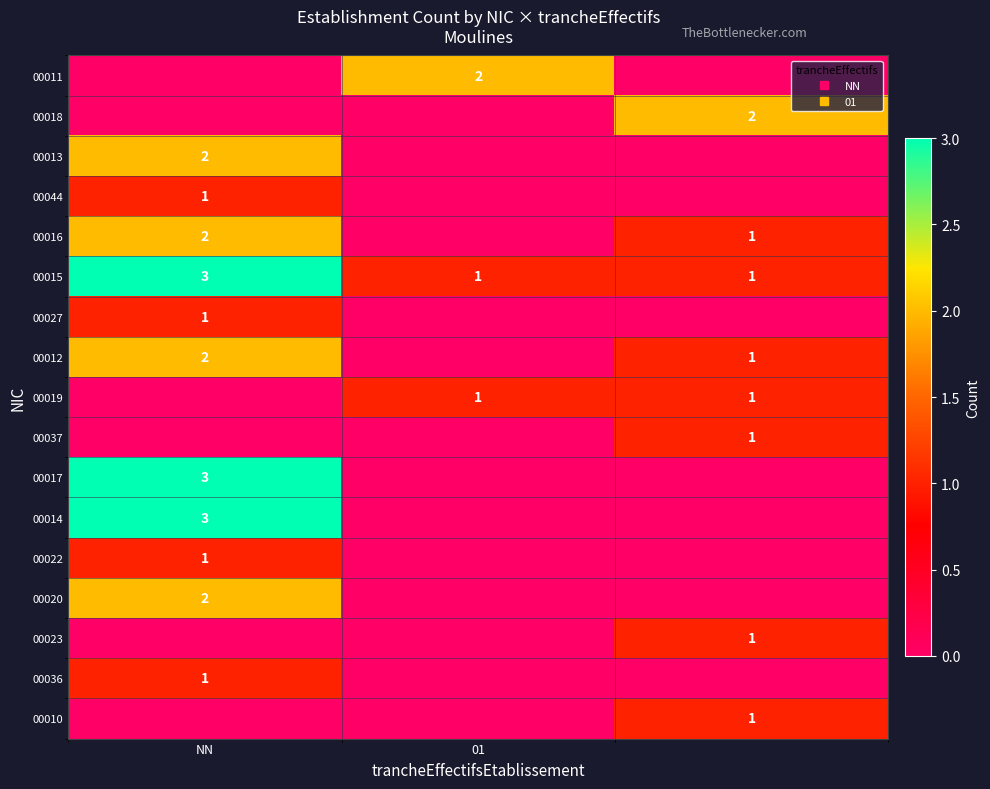

Is it true that 00013 equals 0 at 01?

True